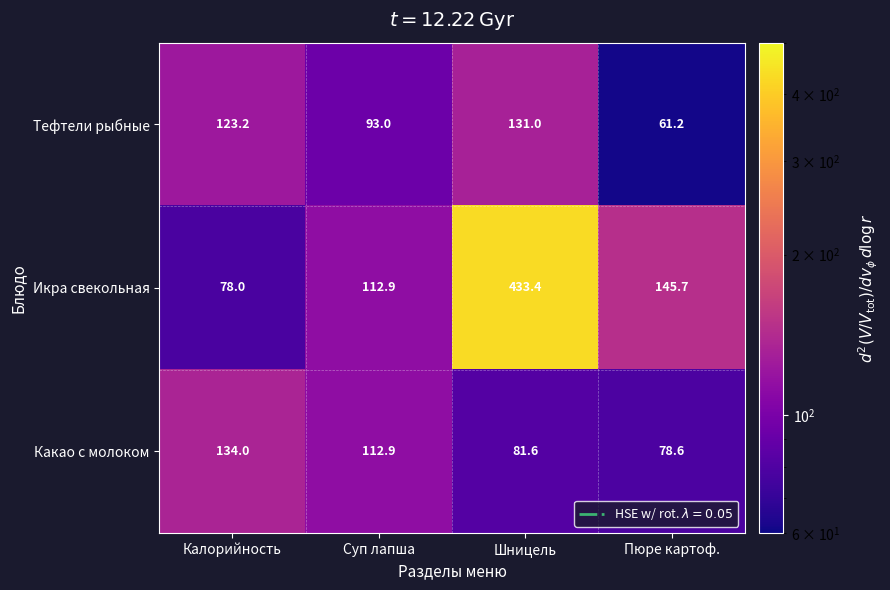

The Икра свекольная series shows 202.2 at Пюре картоф.. True or false?

False